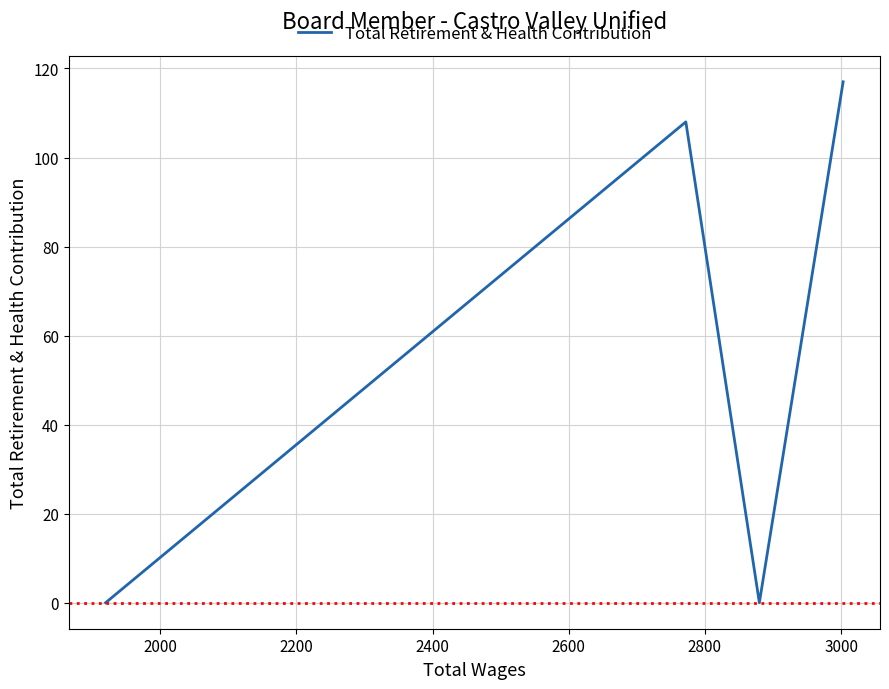

Is it true that the value at 2000 is -63?

False